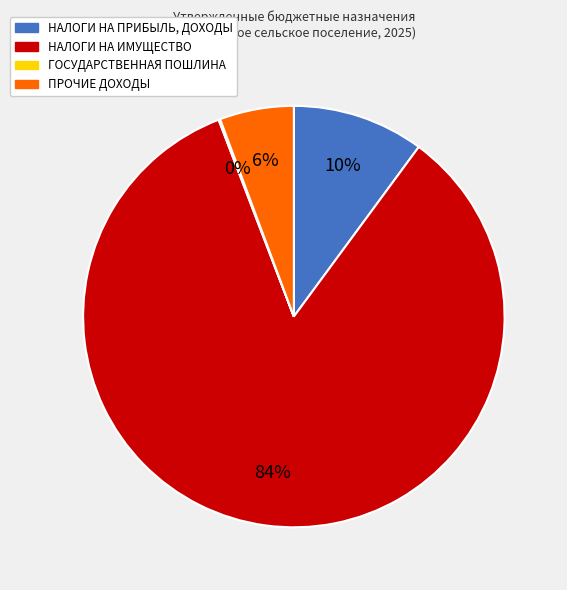

Does any single category account for the majority?

Yes